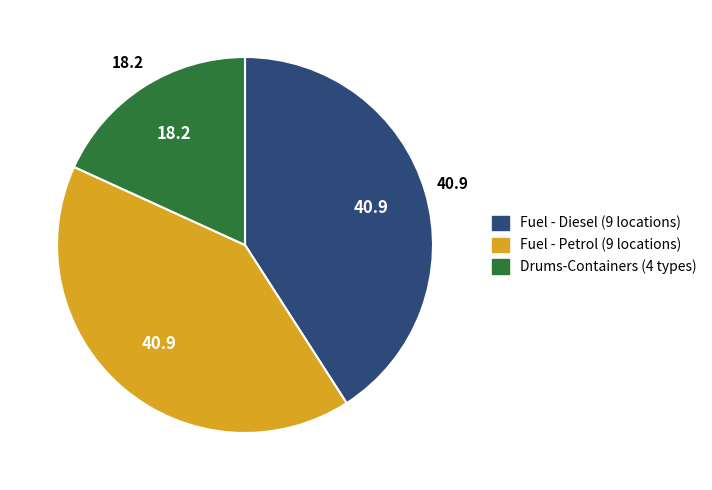

Count the number of slices in the pie.

3